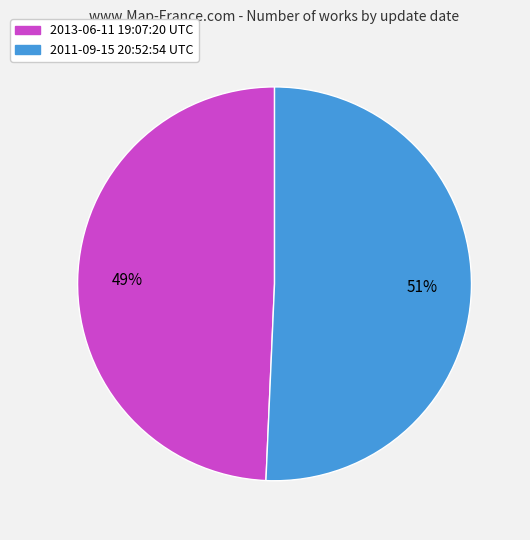

Which slice is the smallest?

2013-06-11 19:07:20 UTC